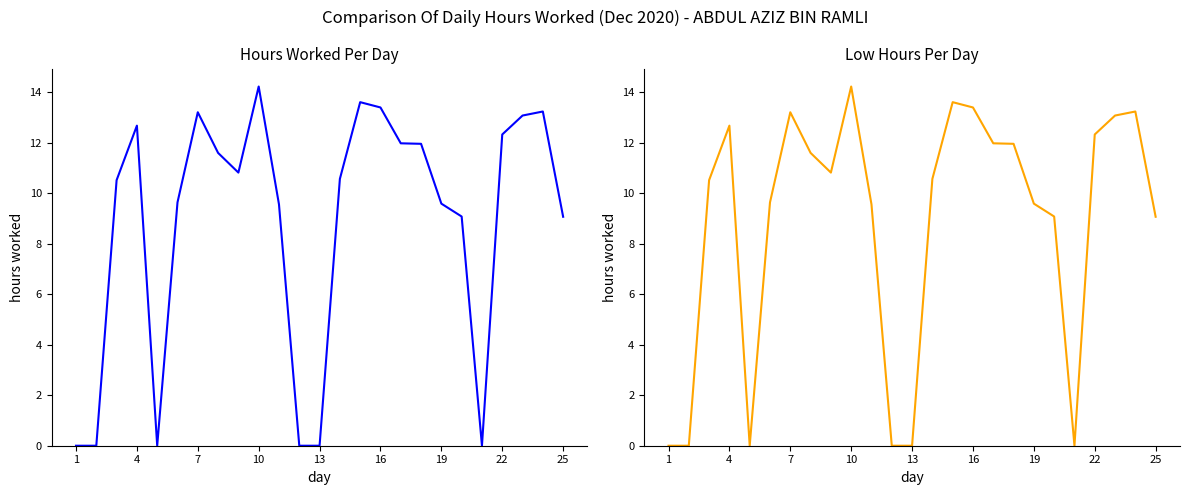

Is it true that Low Hours equals 2.0 at 19?

False